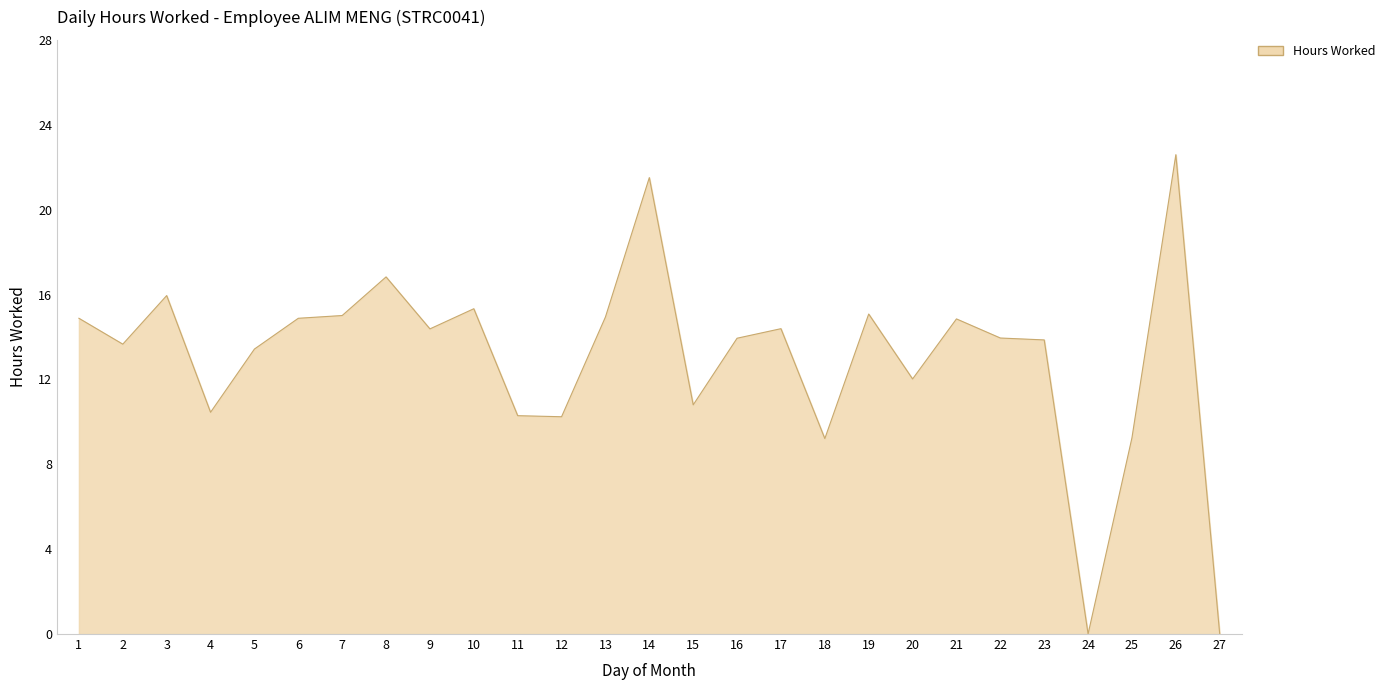

Approximately how many times larger is the value at 21 compared to 2?

1.1